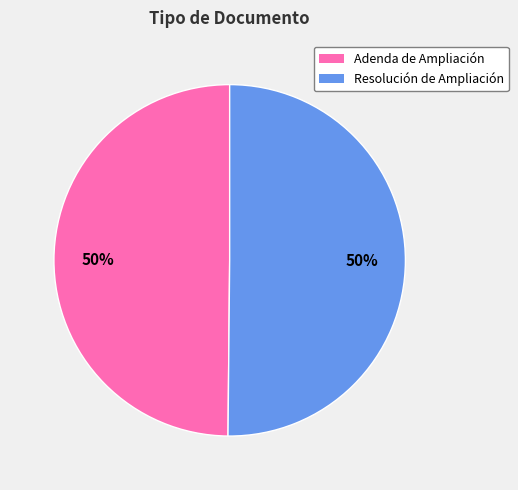

Do Resolución de Ampliación and Adenda de Ampliación together represent more than half of the pie?

Yes